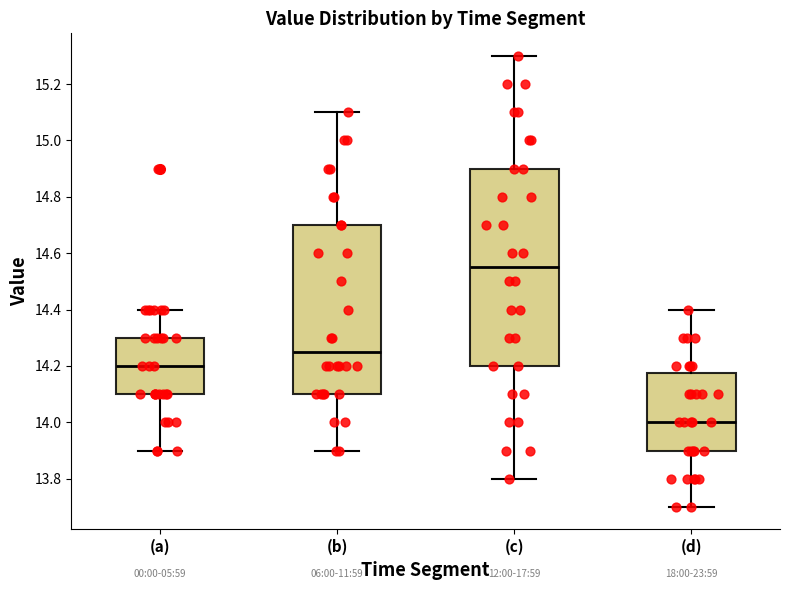

Which box's median line is the lowest?

(d)